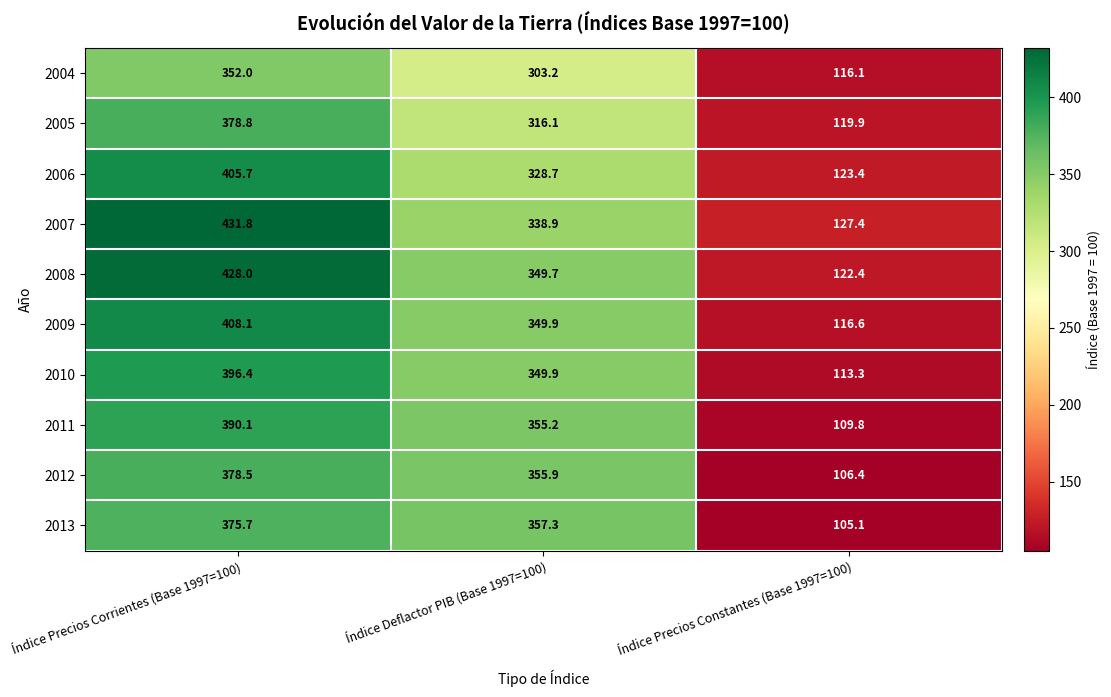

Which series has the widest spread of values?

2008